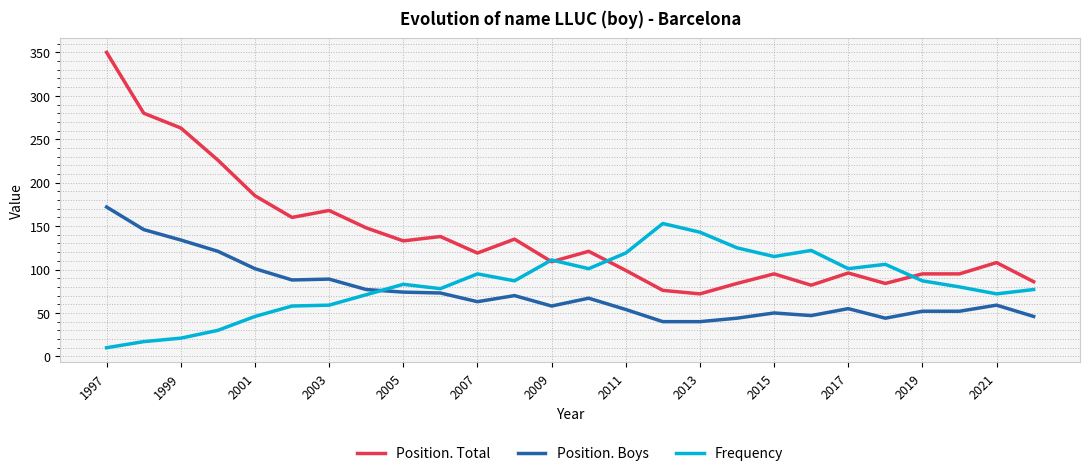

True or false: Position. Total and Position. Boys cross at least once.

False